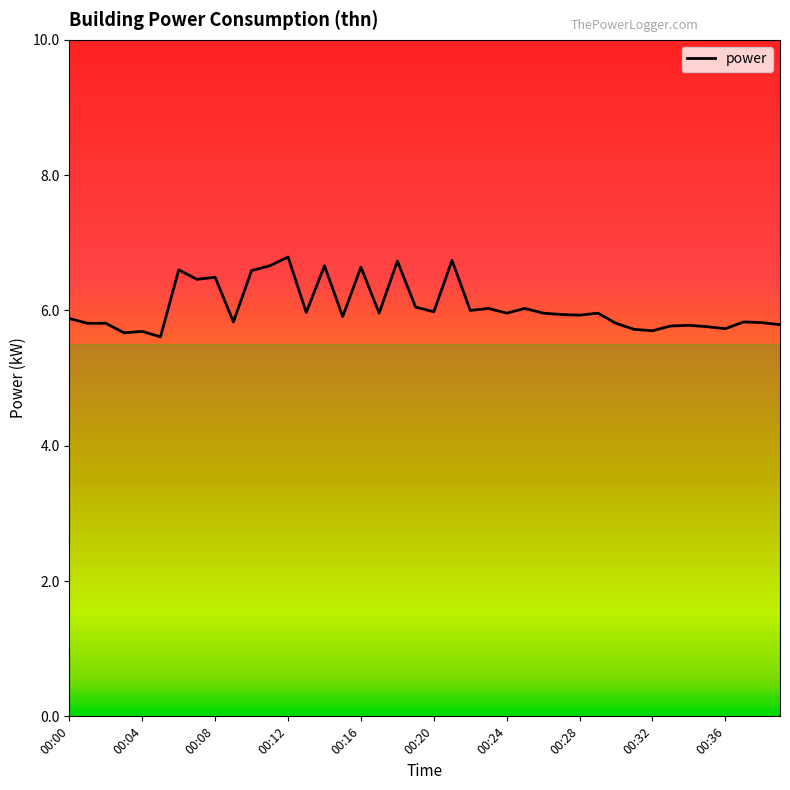

What is the difference between the maximum and minimum values?

1.2